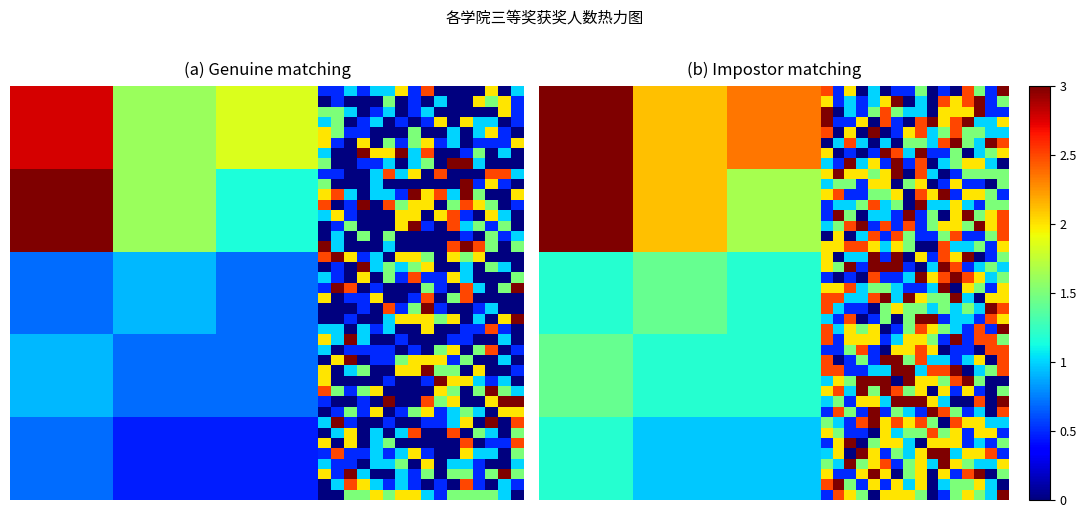

At which category does the chart reach its minimum across all series?

27